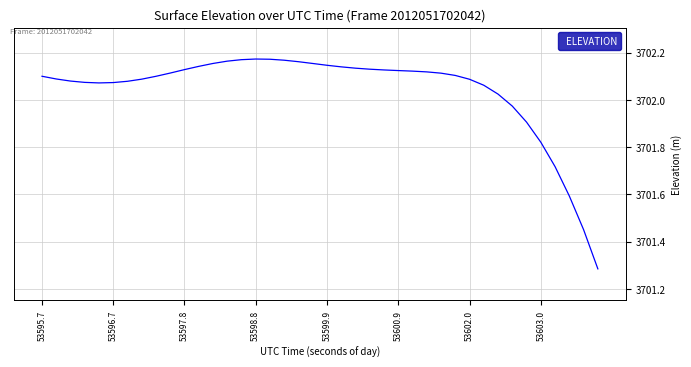

How many lines are shown in the chart?

1